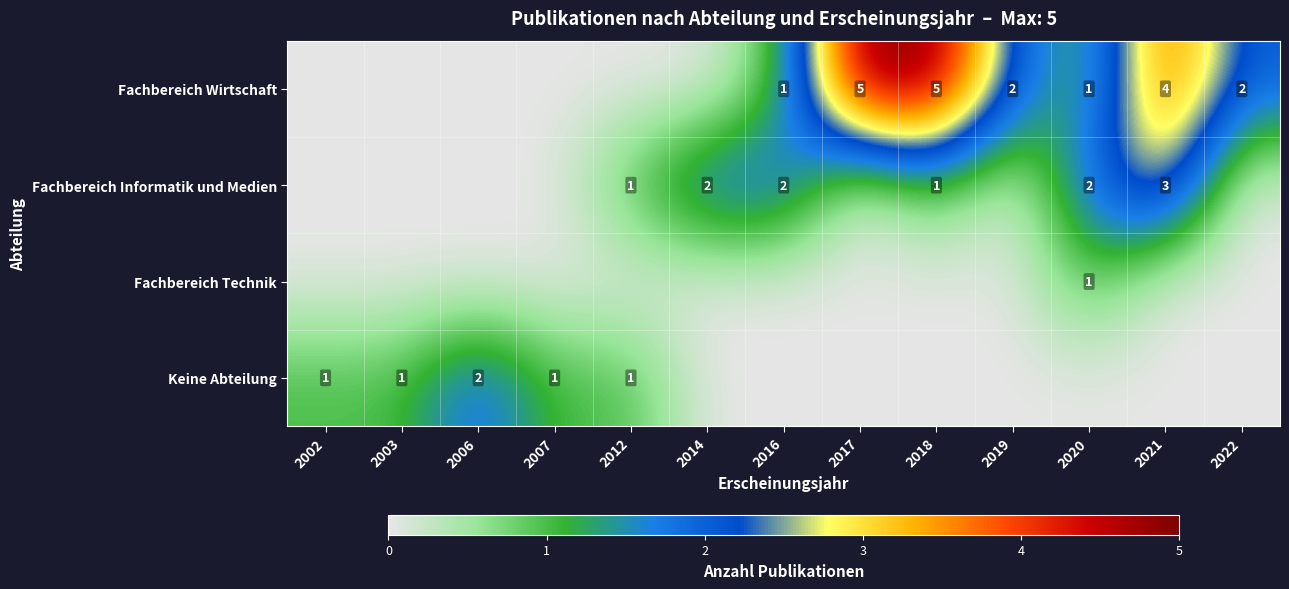

Is it true that Fachbereich Informatik und Medien equals 3 at 2021?

True